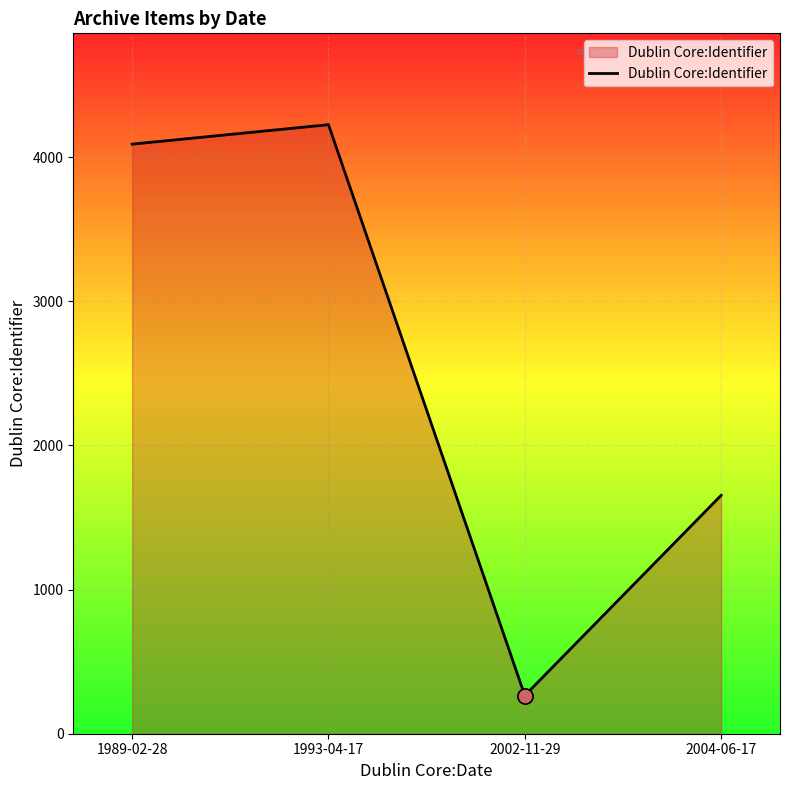

Between 1989-02-28 and 2002-11-29, which is larger?

1989-02-28